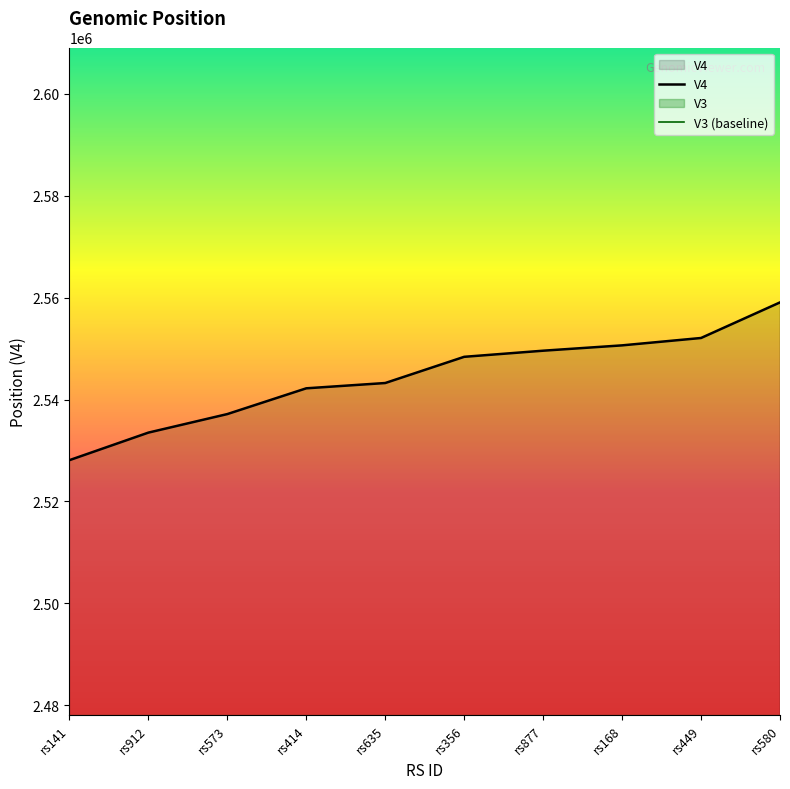

List the labels in order of V4 value, smallest first.

rs141, rs912, rs573, rs414, rs635, rs356, rs877, rs168, rs449, rs580